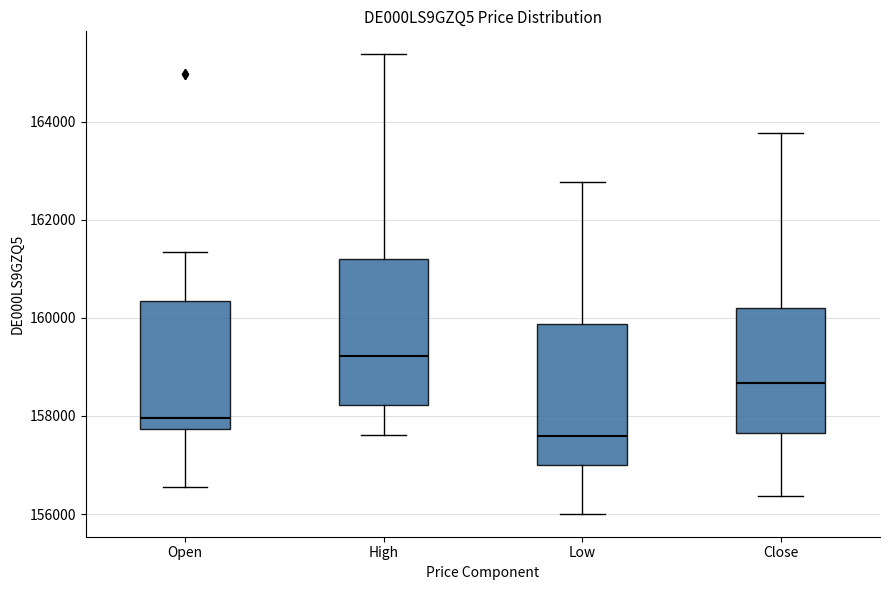

Where is the lower edge of the box for Open on the y-axis? The values are not printed on the chart, so give them approximately, as read against the axis.

157800